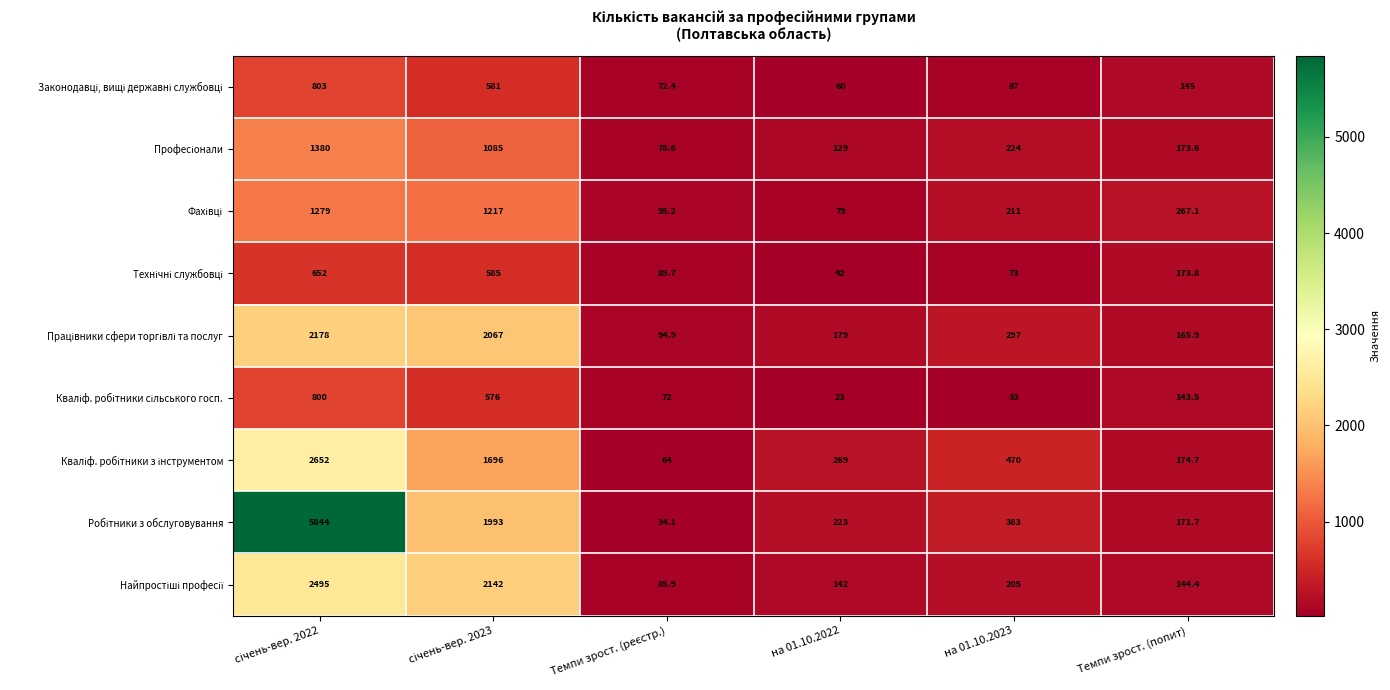

What is the smallest value displayed?

23.0